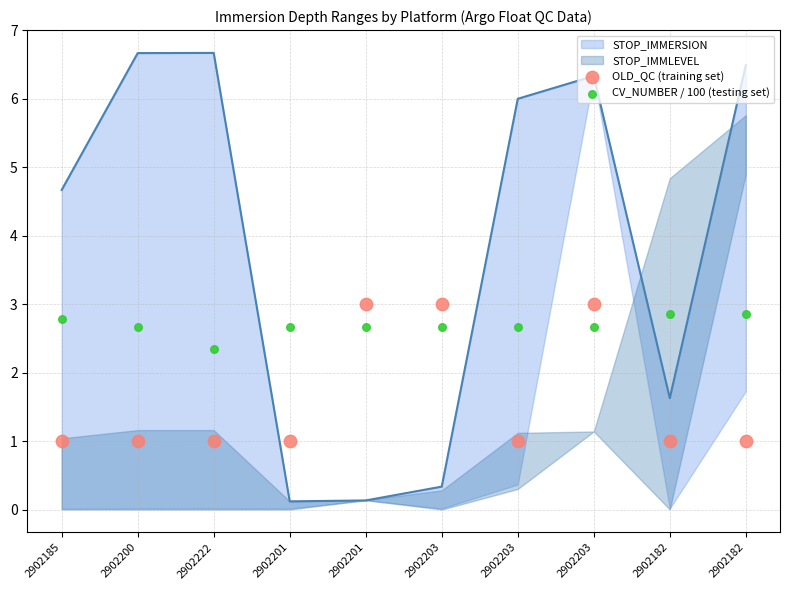

At how many categories does at least one series exceed 1?

10